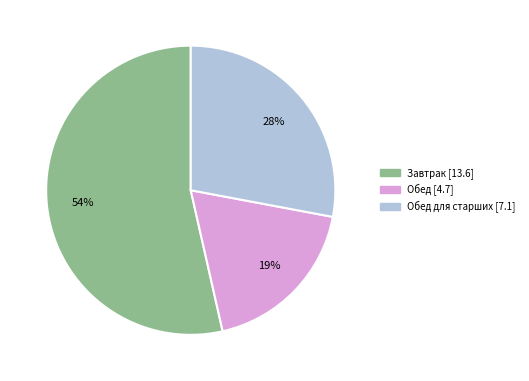

To the nearest percent, what is the average slice percentage?

33%